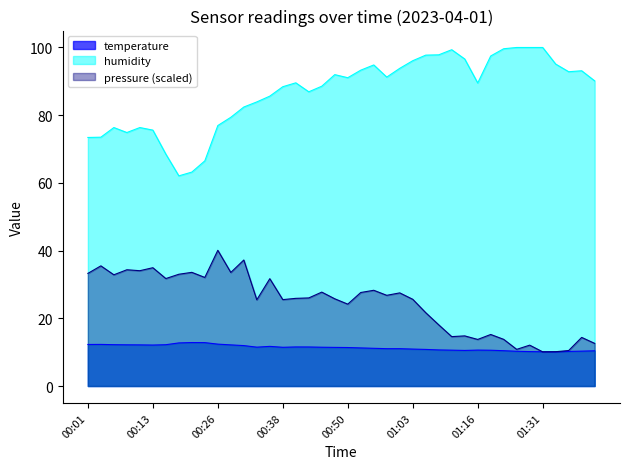

The humidity series shows 89.6 at 00:41. True or false?

True